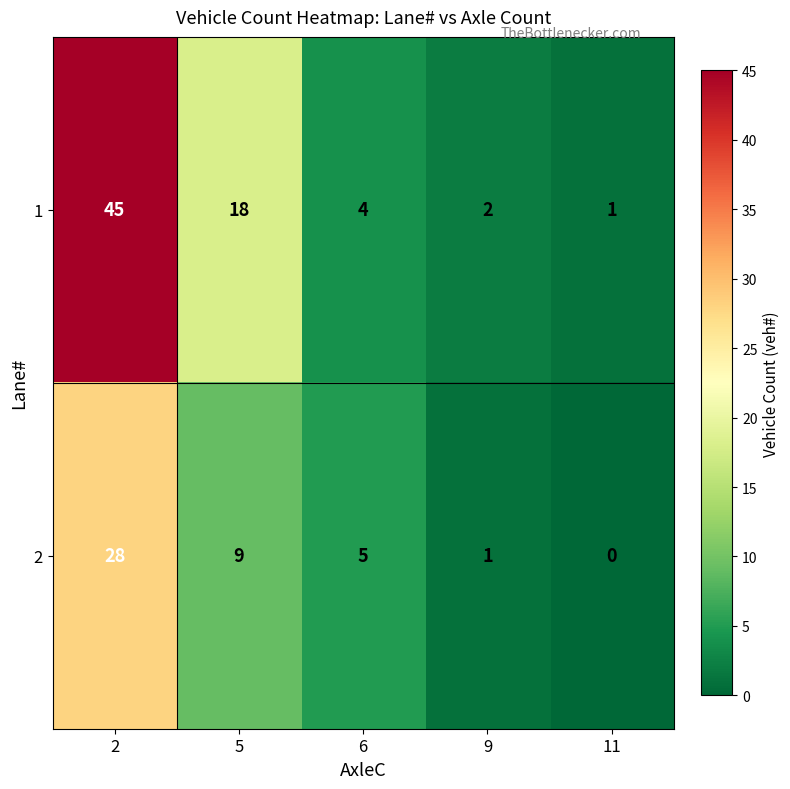

How many series are shown in this chart?

2